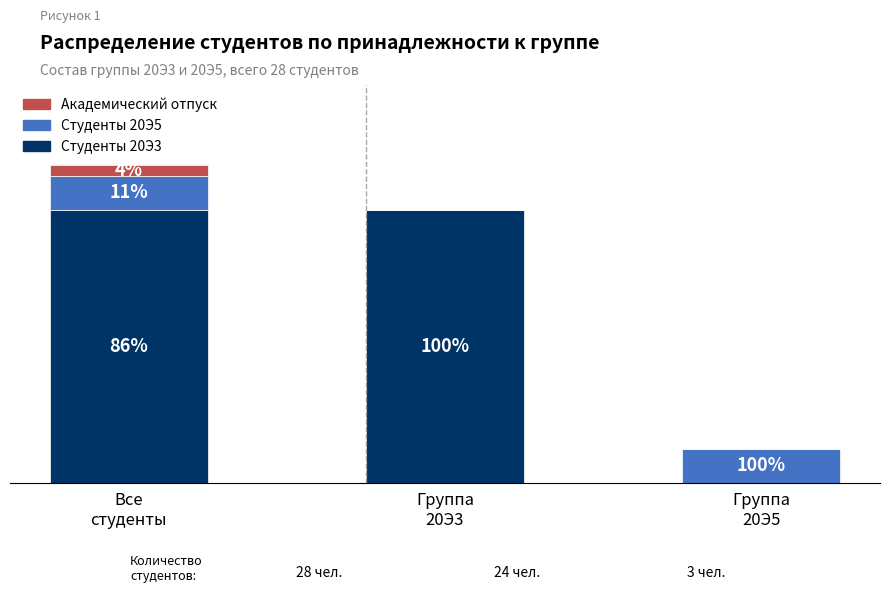

Does the chart contain stacked bars?

Yes